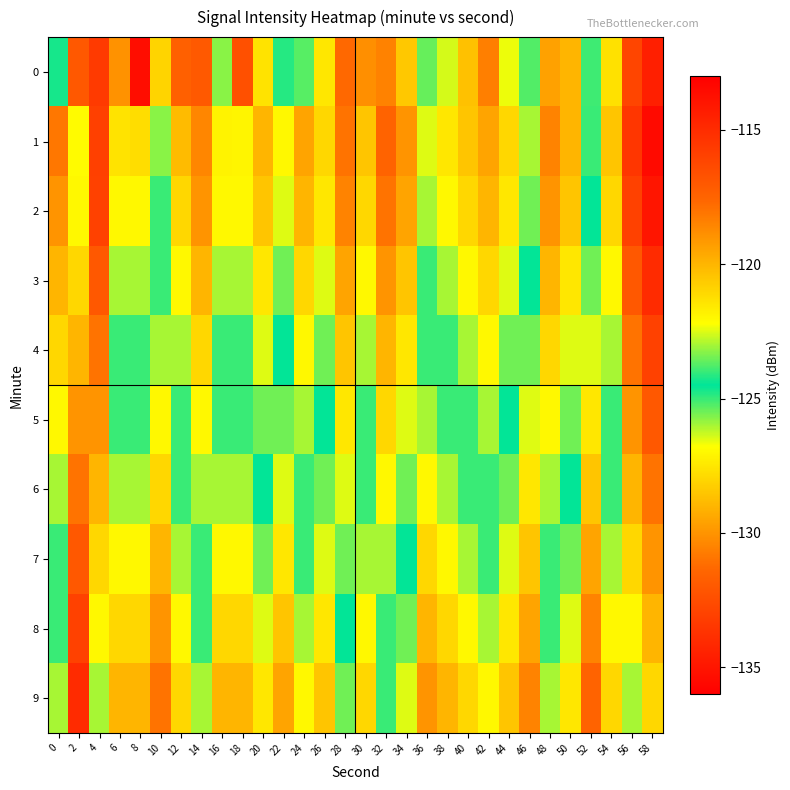

What is the total value across all series at 32?

-1208.0